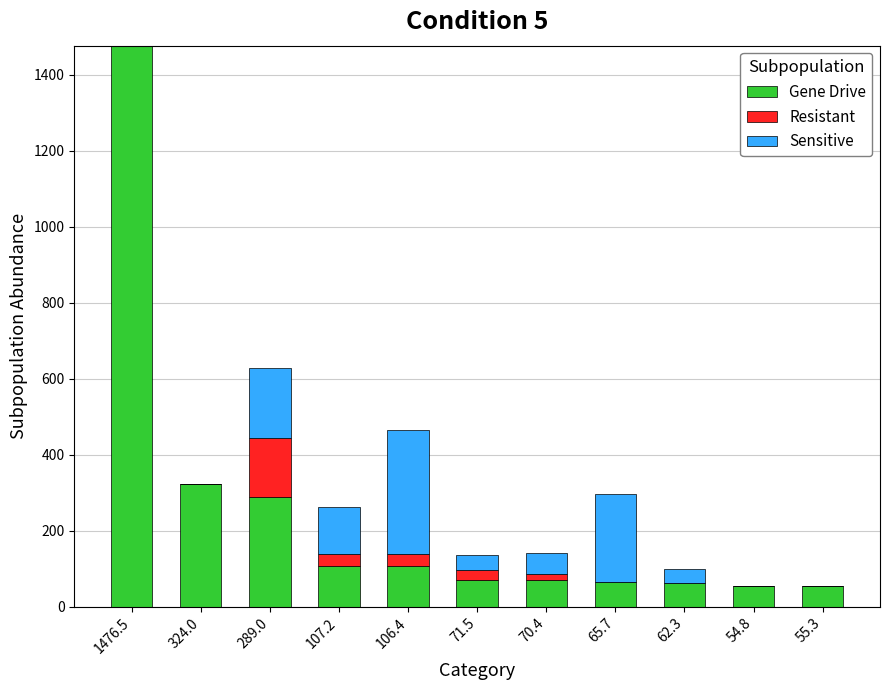

Where is Gene Drive nearest to the value 765?

324.0